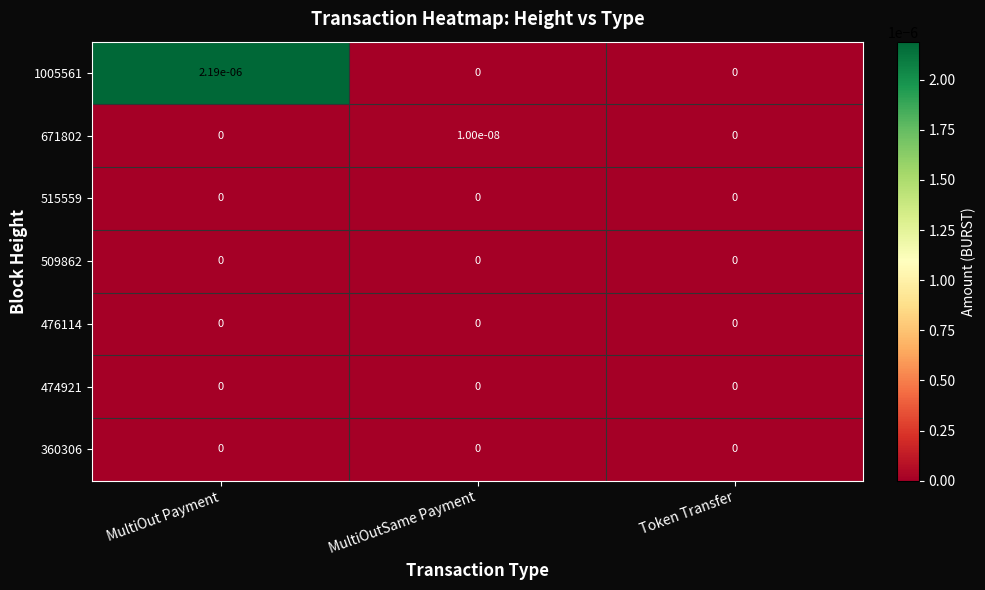

True or false: 671802 has a value of 0.0 at Token Transfer.

True